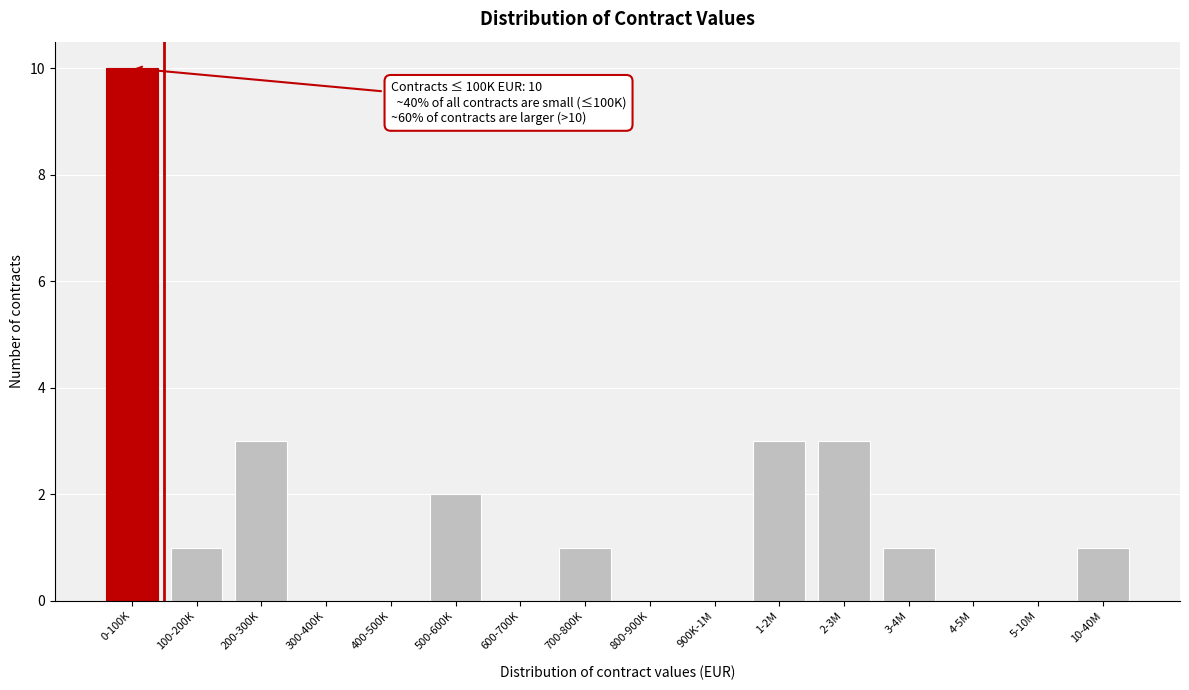

Reading left to right, list all the values displayed in this chart.

0-100K=10	100-200K=1	200-300K=3	300-400K=0	400-500K=0	500-600K=2	600-700K=0	700-800K=1	800-900K=0	900K-1M=0	1-2M=3	2-3M=3	3-4M=1	4-5M=0	5-10M=0	10-40M=1